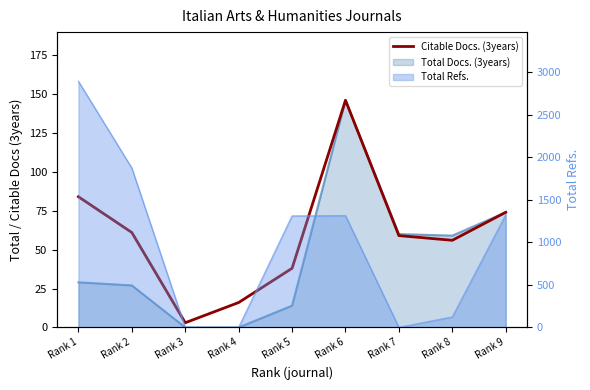

Approximately how many times larger is the value at Rank 8 compared to Rank 3?

18.7